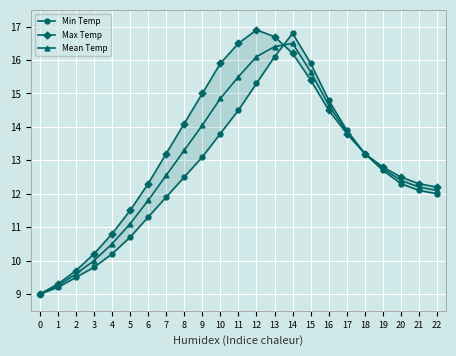

What is the maximum value shown in the chart?

16.9